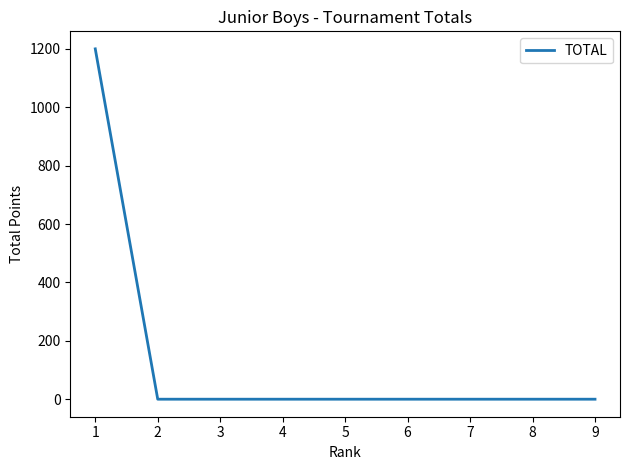

What is the greatest value displayed?

1200